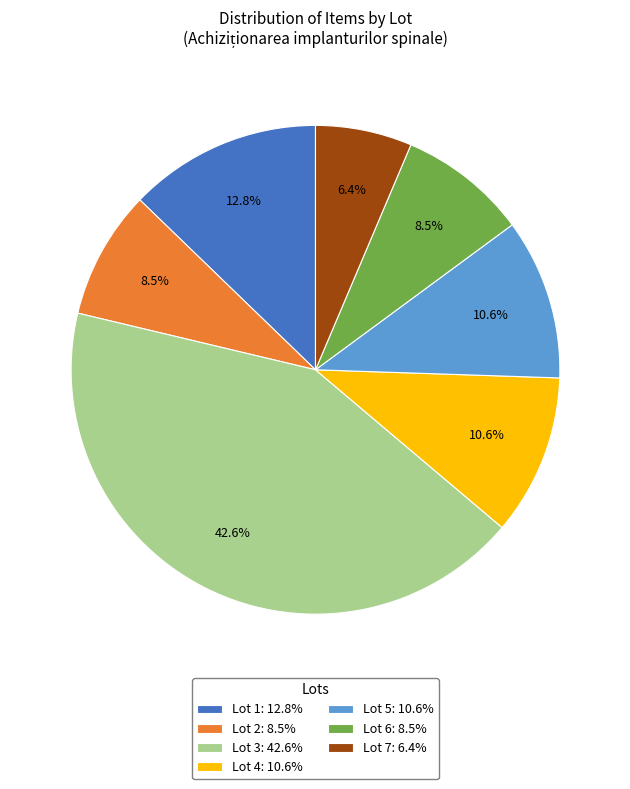

Which category has the biggest portion of the pie?

Lot 3